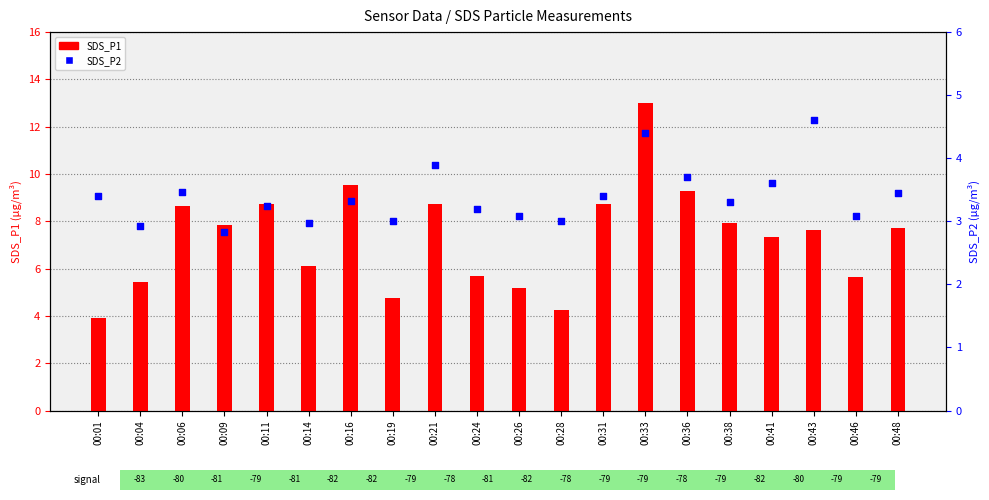

Which series contains the lowest Y value?

SDS_P2